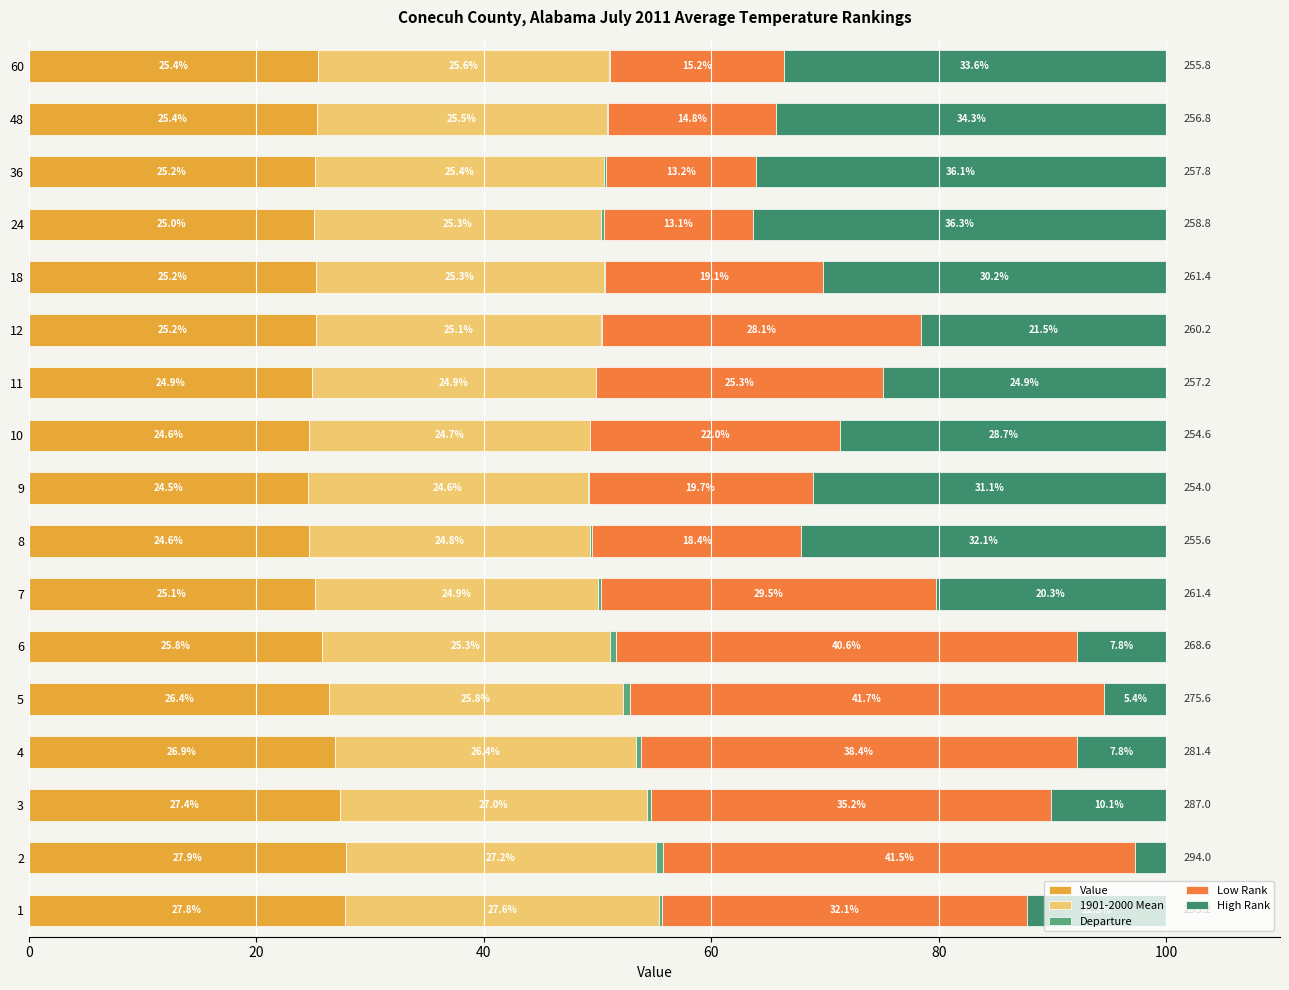

What is the highest value of the Value series?

27.9